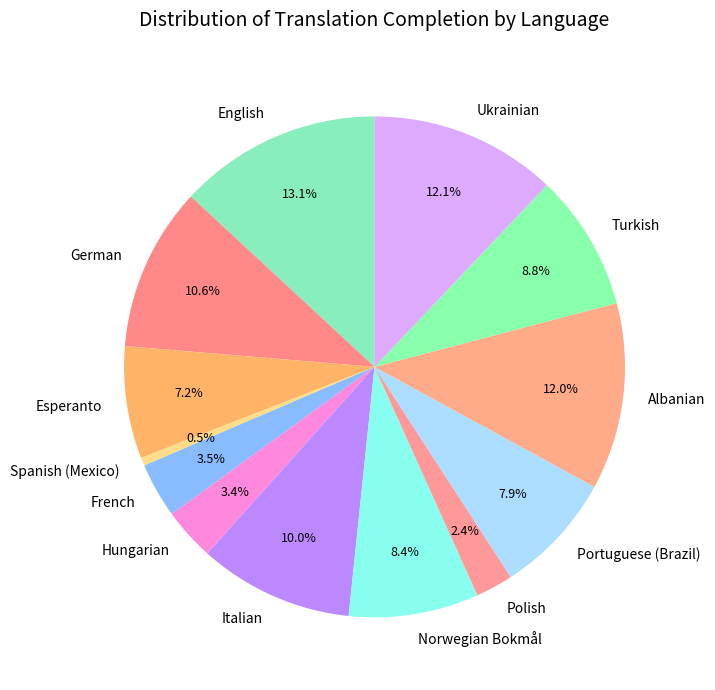

Which slice is the largest?

English